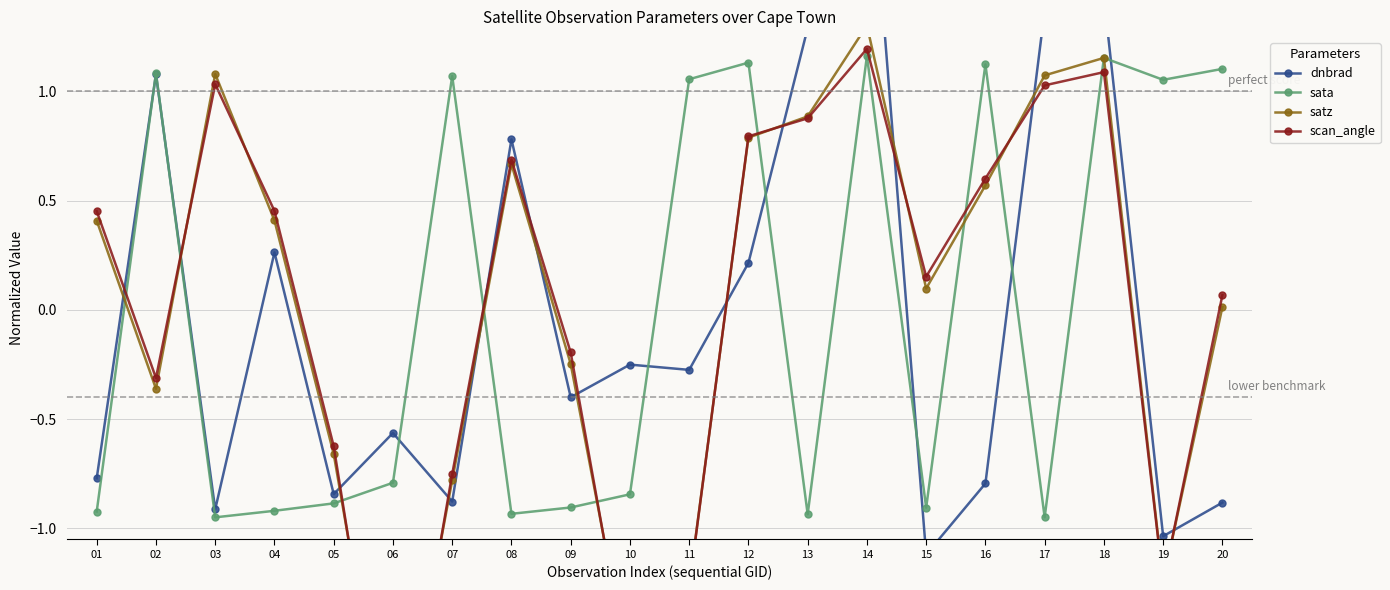

What is the difference between the highest and lowest values at 09?

0.7